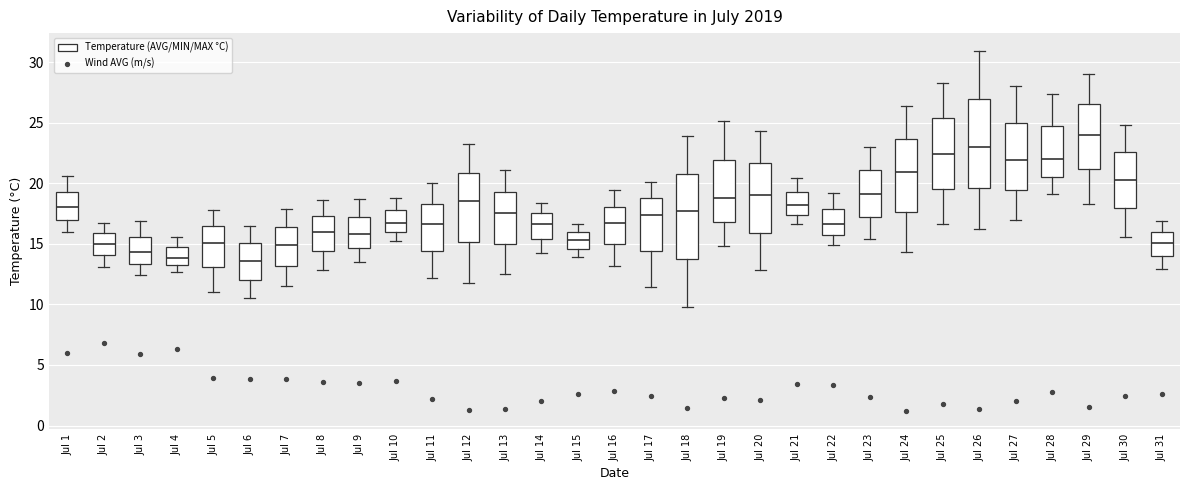

Reading left to right, transcribe this box plot: for each box, give where its median line is, the range the box spans, and where its two whiskers end, as read against the y-axis. The values are not printed on the chart, so give them approximately, as read against the axis.

Jul 1: median 18.0, box 17.0 to 19.5, whiskers 16.0 to 20.5
Jul 2: median 15.0, box 14.0 to 16.0, whiskers 13.0 to 16.5
Jul 3: median 14.5, box 13.5 to 15.5, whiskers 12.5 to 17.0
Jul 4: median 14.0, box 13.5 to 14.5, whiskers 12.5 to 15.5
Jul 5: median 15.0, box 13.0 to 16.5, whiskers 11.0 to 18.0
Jul 6: median 13.5, box 12.0 to 15.0, whiskers 10.5 to 16.5
Jul 7: median 15.0, box 13.0 to 16.5, whiskers 11.5 to 18.0
Jul 8: median 16.0, box 14.5 to 17.5, whiskers 13.0 to 18.5
Jul 9: median 16.0, box 14.5 to 17.5, whiskers 13.5 to 18.5
Jul 10: median 16.5, box 16.0 to 18.0, whiskers 15.0 to 19.0
Jul 11: median 16.5, box 14.5 to 18.5, whiskers 12.0 to 20.0
Jul 12: median 18.5, box 15.0 to 21.0, whiskers 12.0 to 23.0
Jul 13: median 17.5, box 15.0 to 19.5, whiskers 12.5 to 21.0
Jul 14: median 16.5, box 15.5 to 17.5, whiskers 14.0 to 18.5
Jul 15: median 15.5, box 14.5 to 16.0, whiskers 14.0 to 16.5
Jul 16: median 16.5, box 15.0 to 18.0, whiskers 13.0 to 19.5
Jul 17: median 17.5, box 14.5 to 19.0, whiskers 11.5 to 20.0
Jul 18: median 17.5, box 14.0 to 21.0, whiskers 10.0 to 24.0
Jul 19: median 19.0, box 17.0 to 22.0, whiskers 15.0 to 25.0
Jul 20: median 19.0, box 16.0 to 21.5, whiskers 13.0 to 24.5
Jul 21: median 18.0, box 17.5 to 19.5, whiskers 16.5 to 20.5
Jul 22: median 16.5, box 16.0 to 18.0, whiskers 15.0 to 19.0
Jul 23: median 19.0, box 17.5 to 21.0, whiskers 15.5 to 23.0
Jul 24: median 21.0, box 17.5 to 23.5, whiskers 14.5 to 26.5
Jul 25: median 22.5, box 19.5 to 25.5, whiskers 16.5 to 28.5
Jul 26: median 23.0, box 19.5 to 27.0, whiskers 16.0 to 31.0
Jul 27: median 22.0, box 19.5 to 25.0, whiskers 17.0 to 28.0
Jul 28: median 22.0, box 20.5 to 24.5, whiskers 19.0 to 27.5
Jul 29: median 24.0, box 21.0 to 26.5, whiskers 18.5 to 29.0
Jul 30: median 20.5, box 18.0 to 22.5, whiskers 15.5 to 25.0
Jul 31: median 15.0, box 14.0 to 16.0, whiskers 13.0 to 17.0